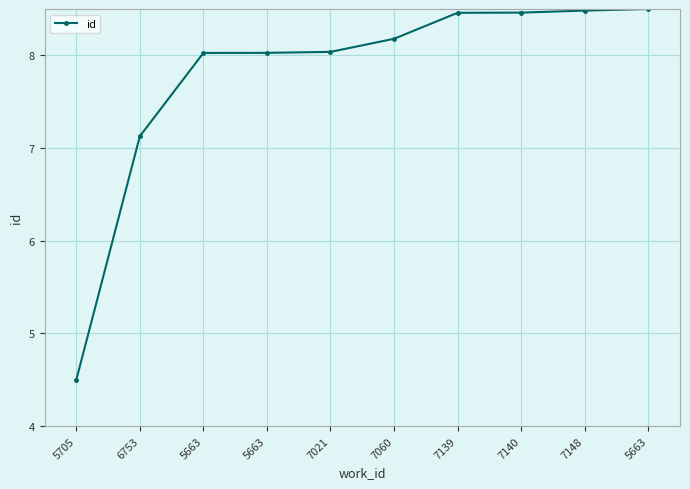

How many lines are shown in the chart?

1